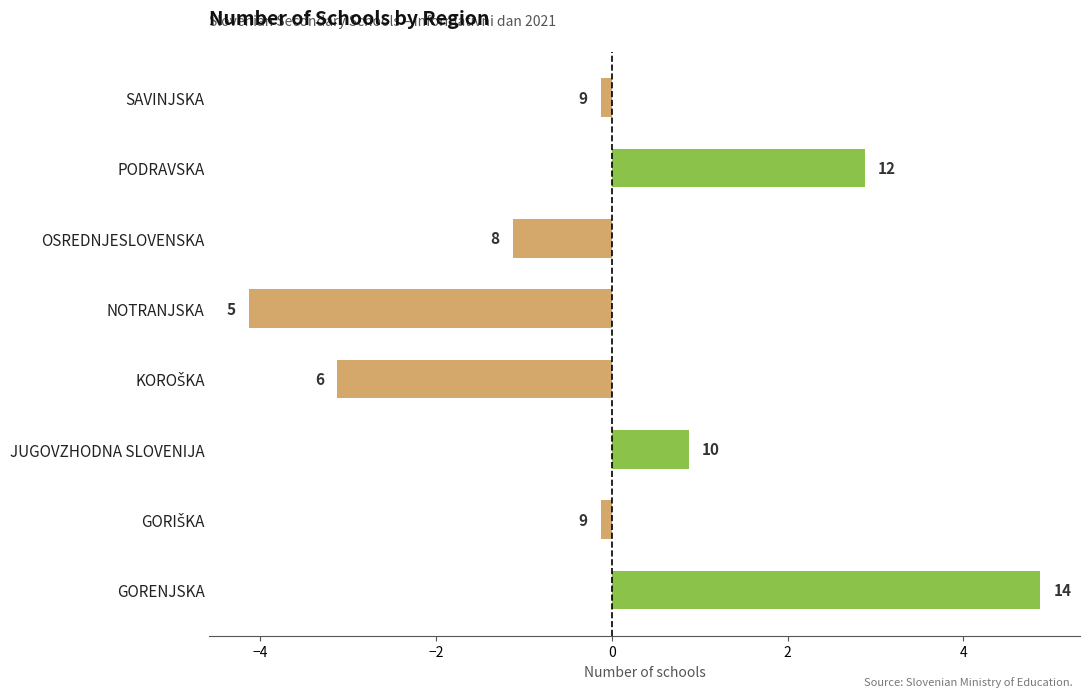

Count the number of values greater than 0.

3